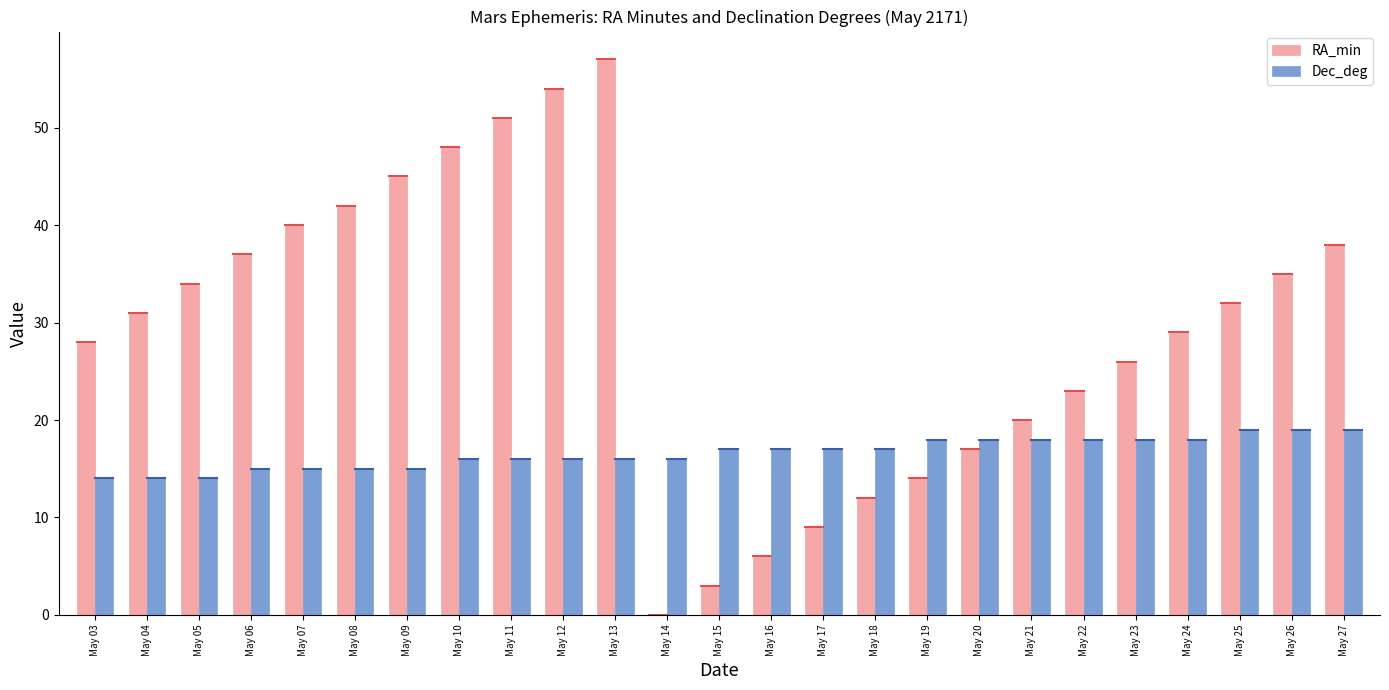

What value does the RA_min series have at May 21, to the nearest 10?

20